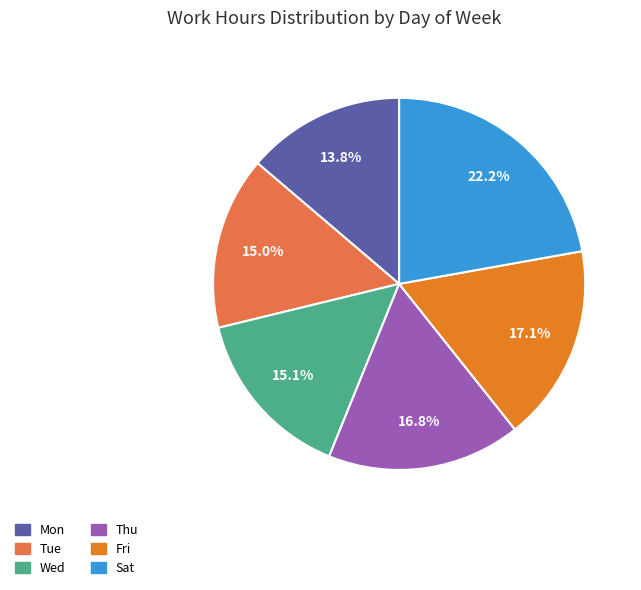

Is there a majority slice in this chart?

No